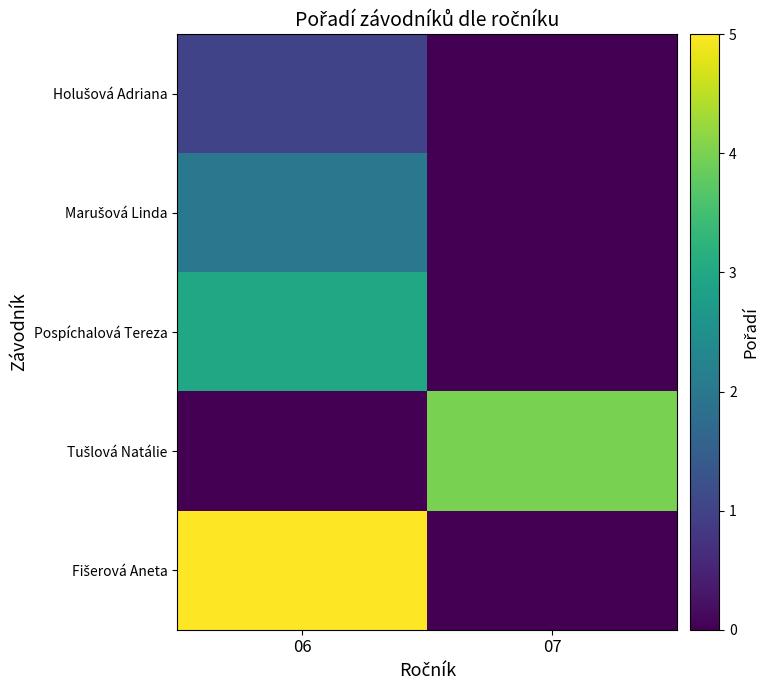

What is the total value across all series at 06?

11